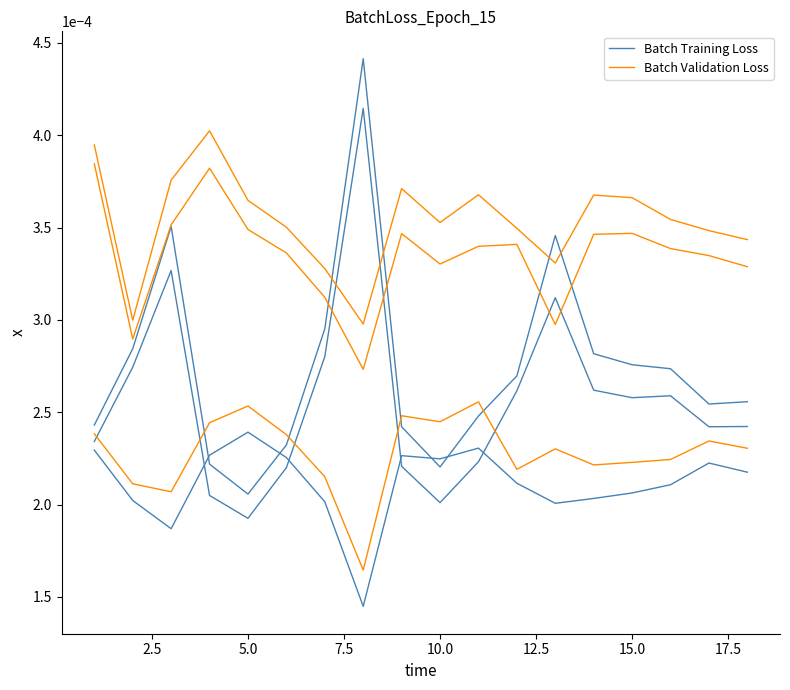

Rank the series at 9 from highest to lowest value.

Batch Validation Loss, Batch Training Loss